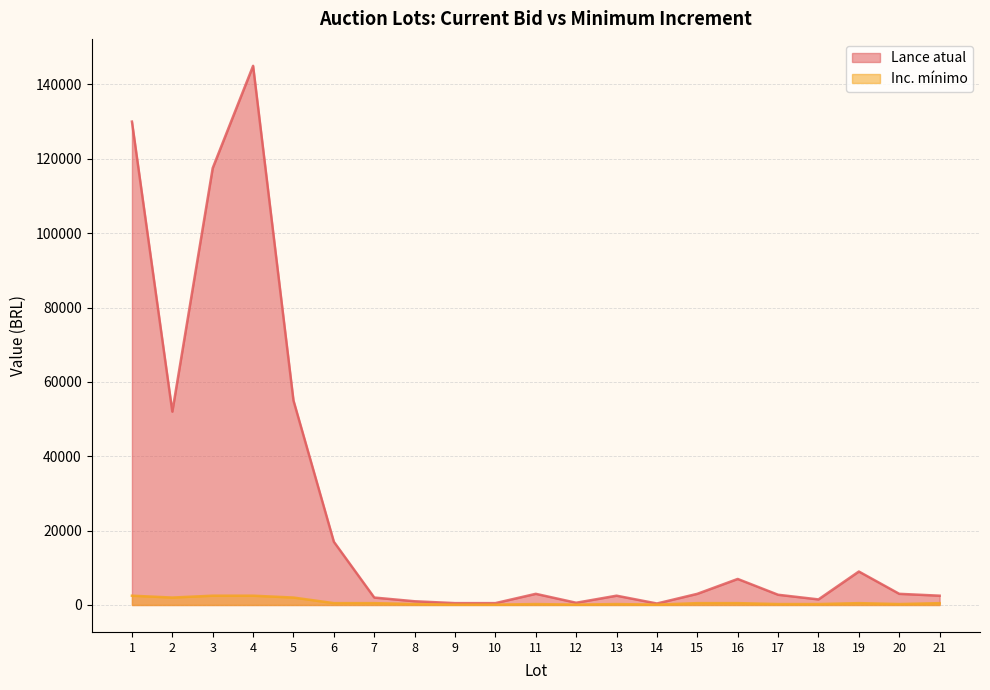

Which category has the lowest value across all series?

9